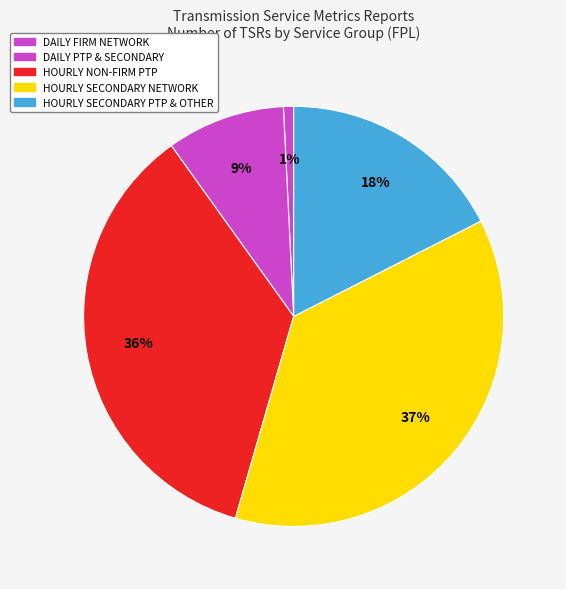

Is there any slice that represents more than half of the pie?

No